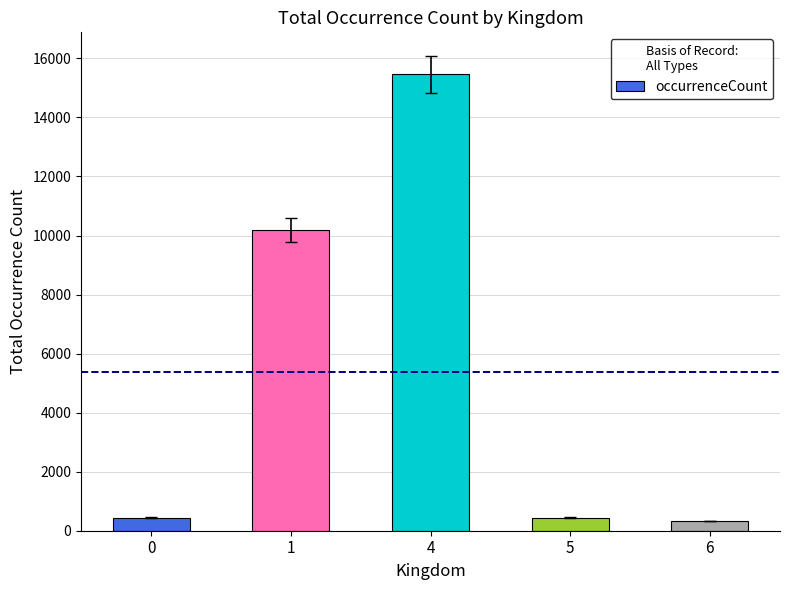

Between 1 and 6, which is larger?

1